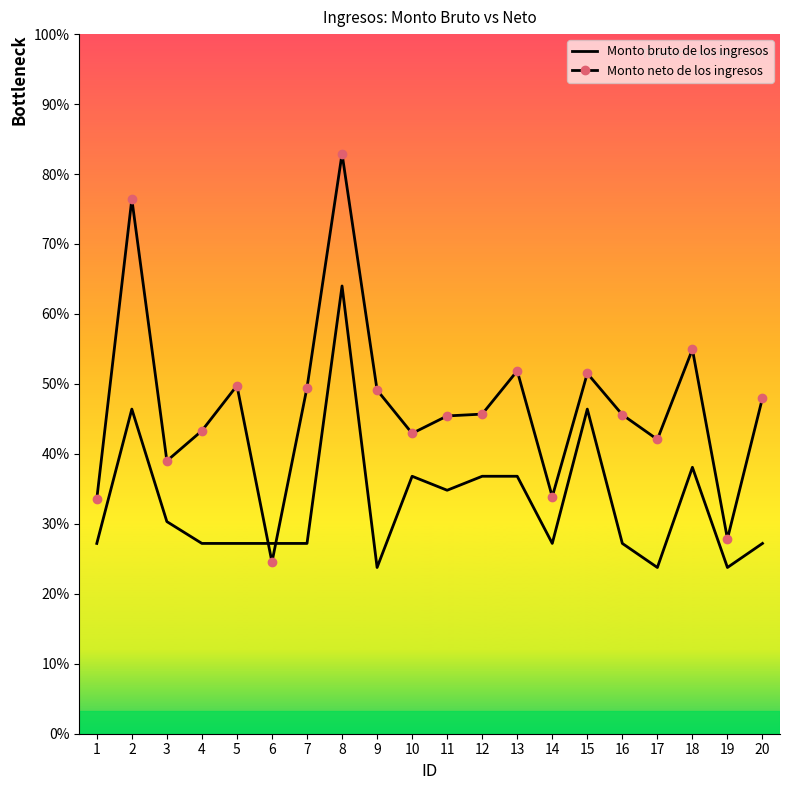

Where is Monto bruto de los ingresos nearest to the value 10970?

2